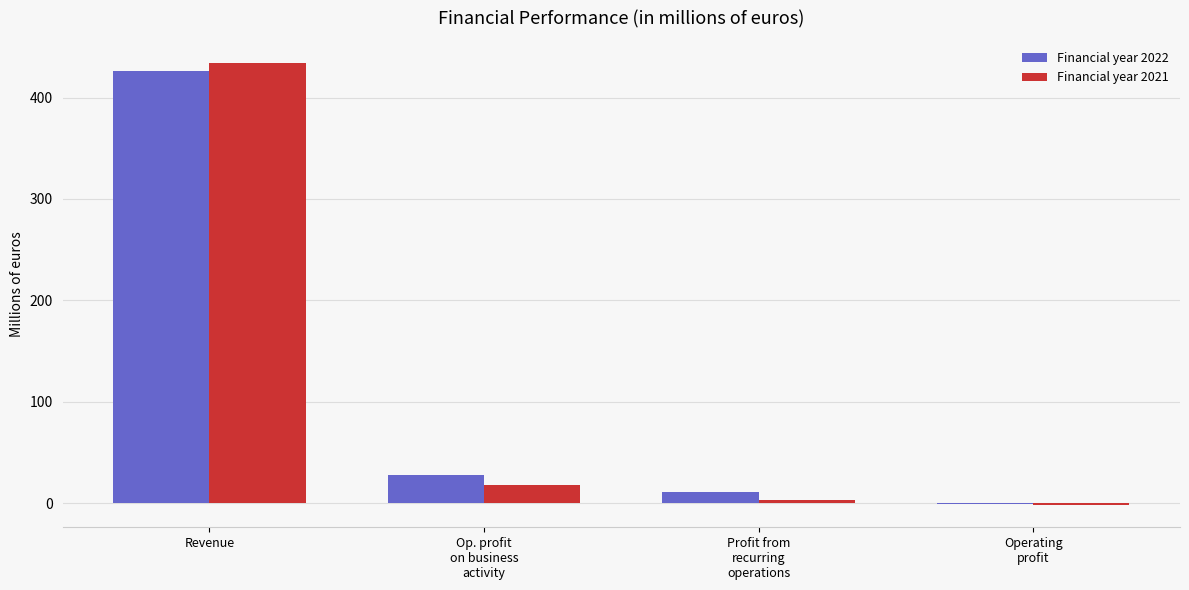

At which category is the sum across all series the highest?

Revenue